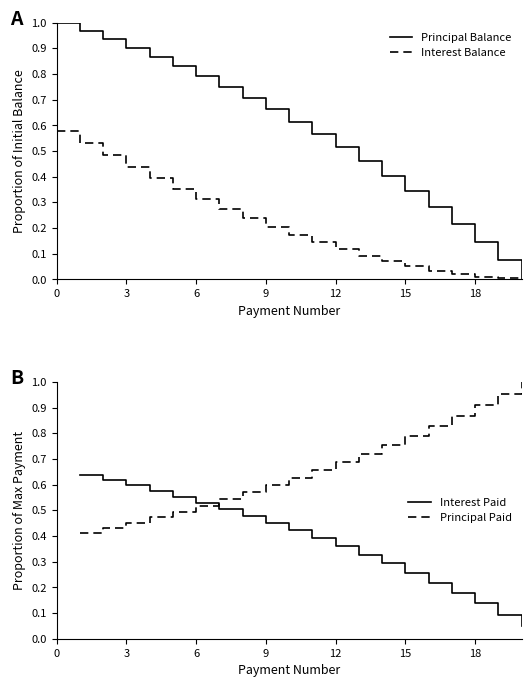

True or false: Principal Paid and Interest Paid cross at least once.

True